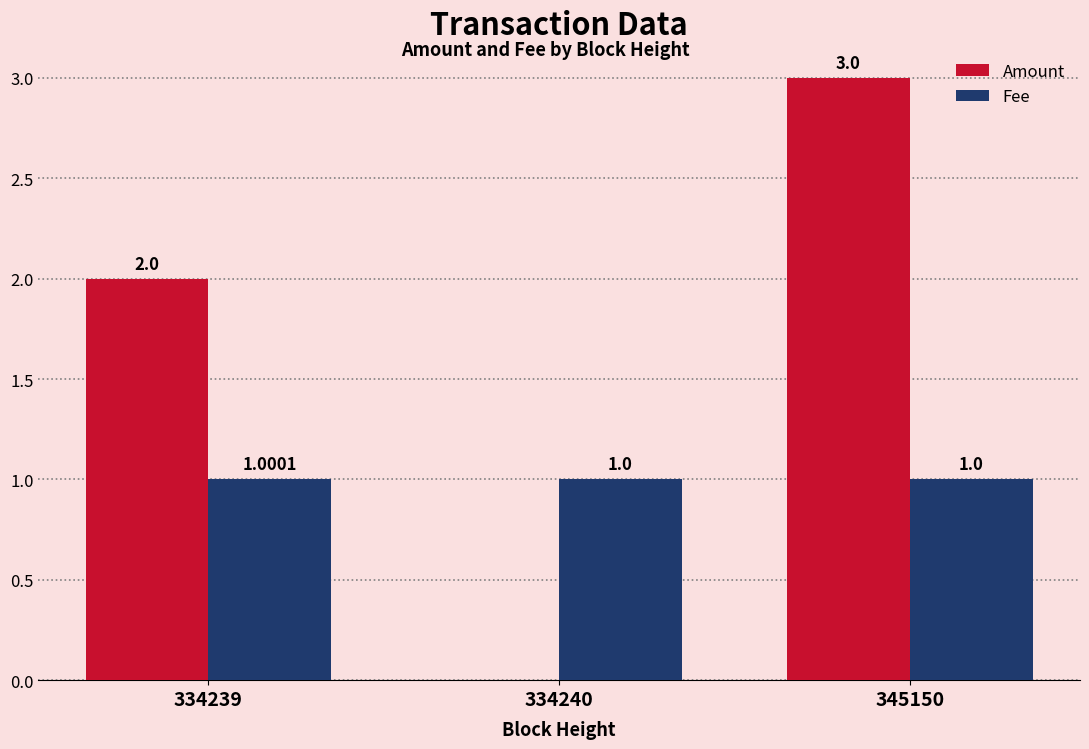

What is the difference between the Amount values at 345150 and 334240?

3.0